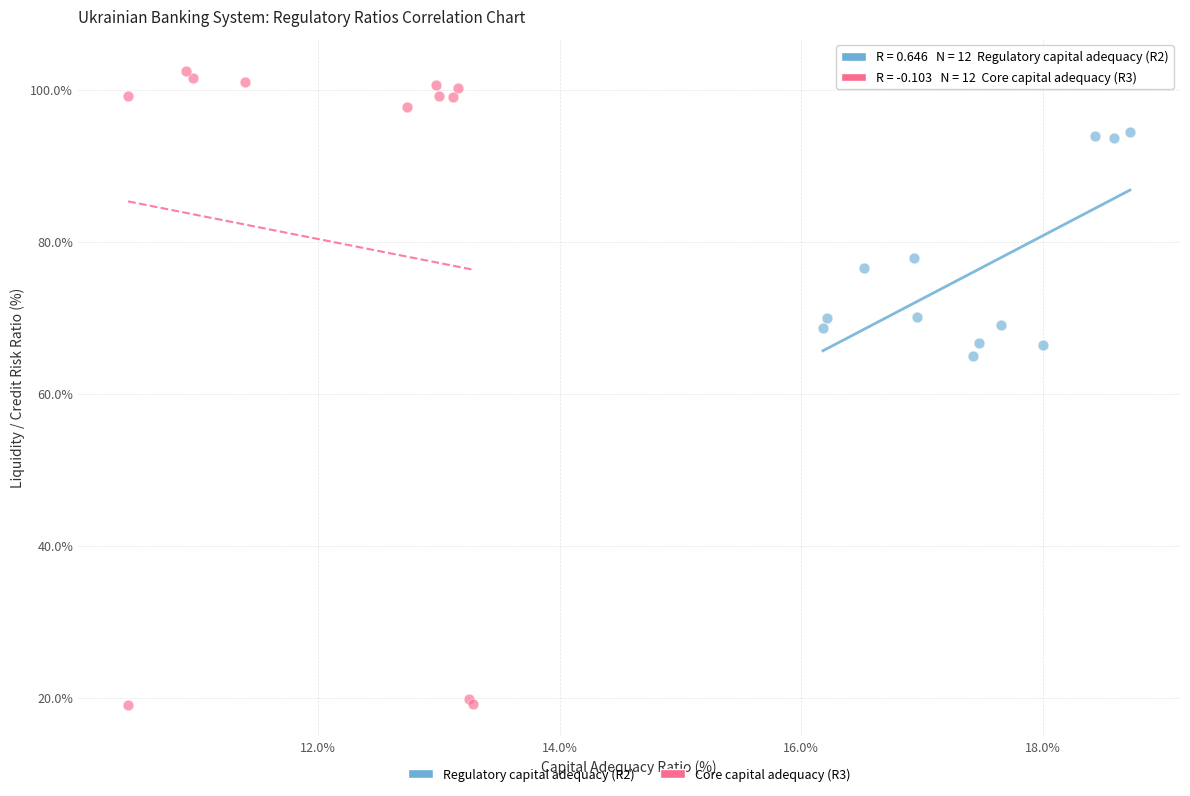

Which series contains the lowest Y value?

Core capital adequacy (R3)